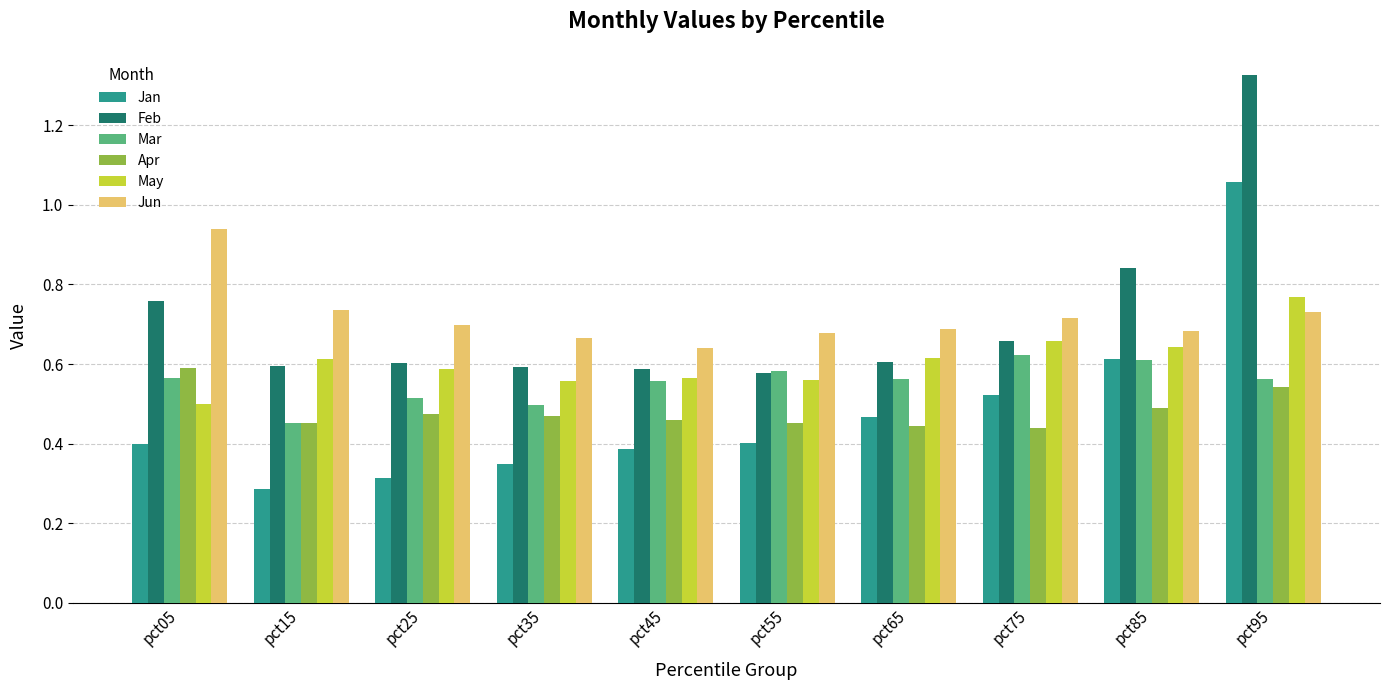

At which category is the sum across all series the highest?

pct95